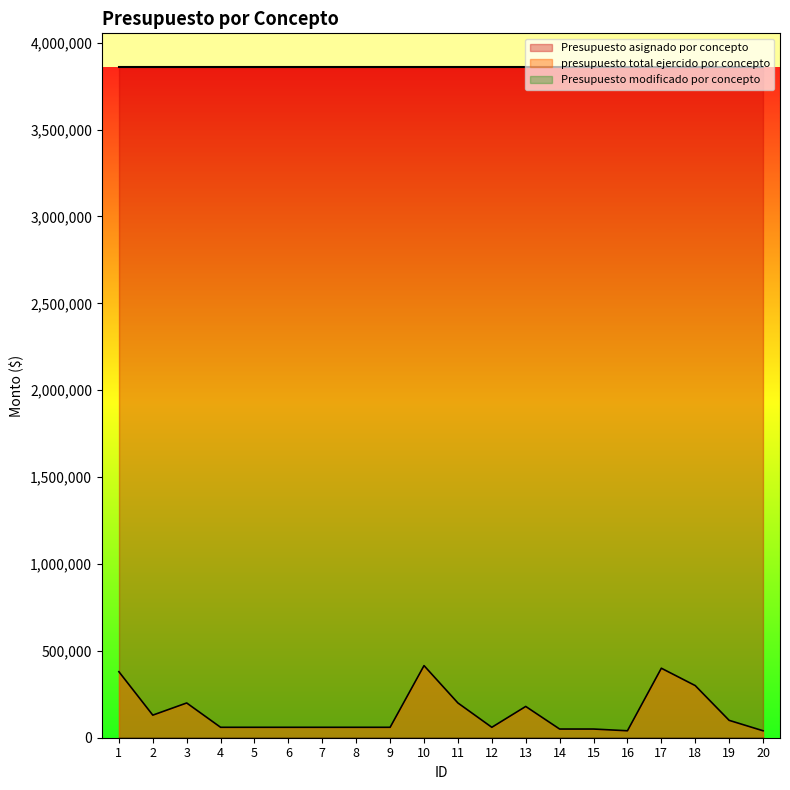

True or false: Presupuesto modificado por concepto and Presupuesto asignado por concepto cross at least once.

False